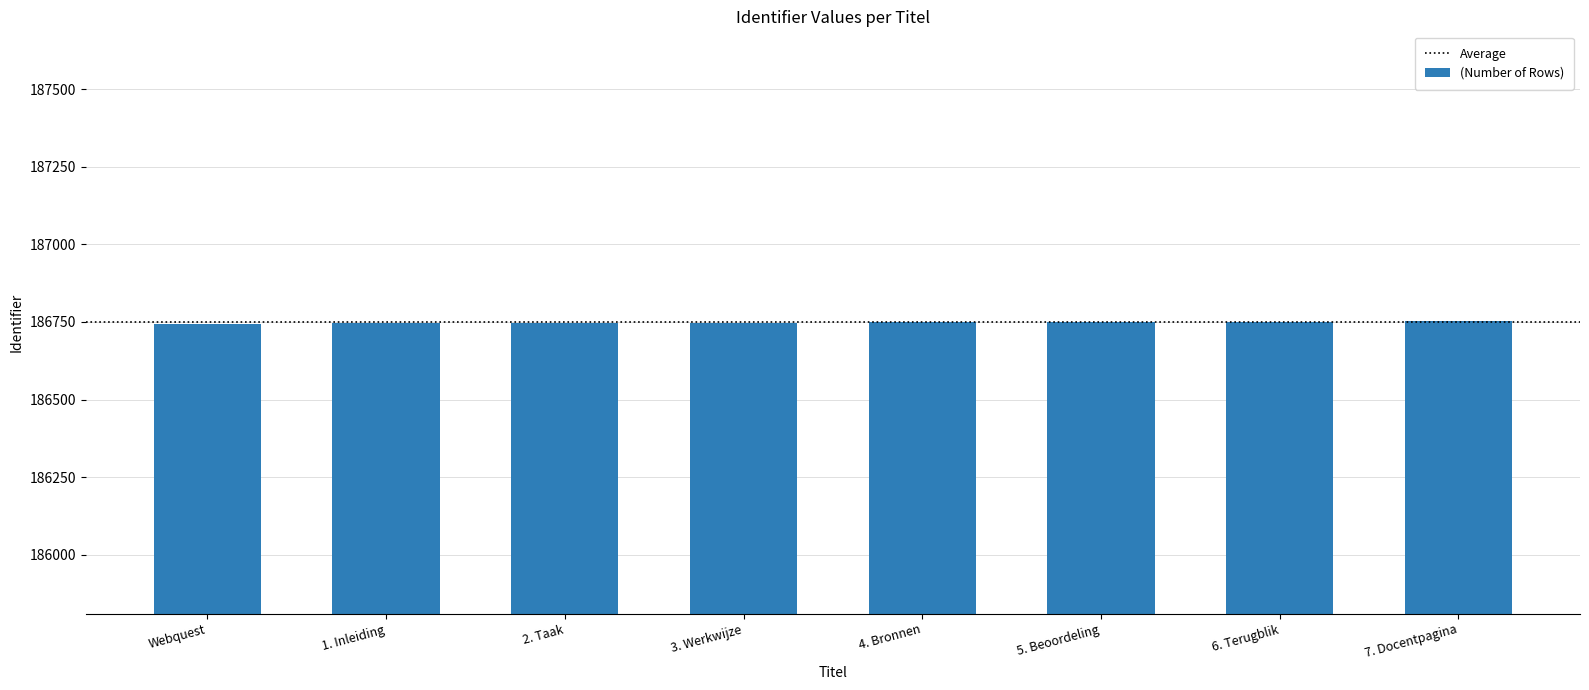

What is the average value?

186748